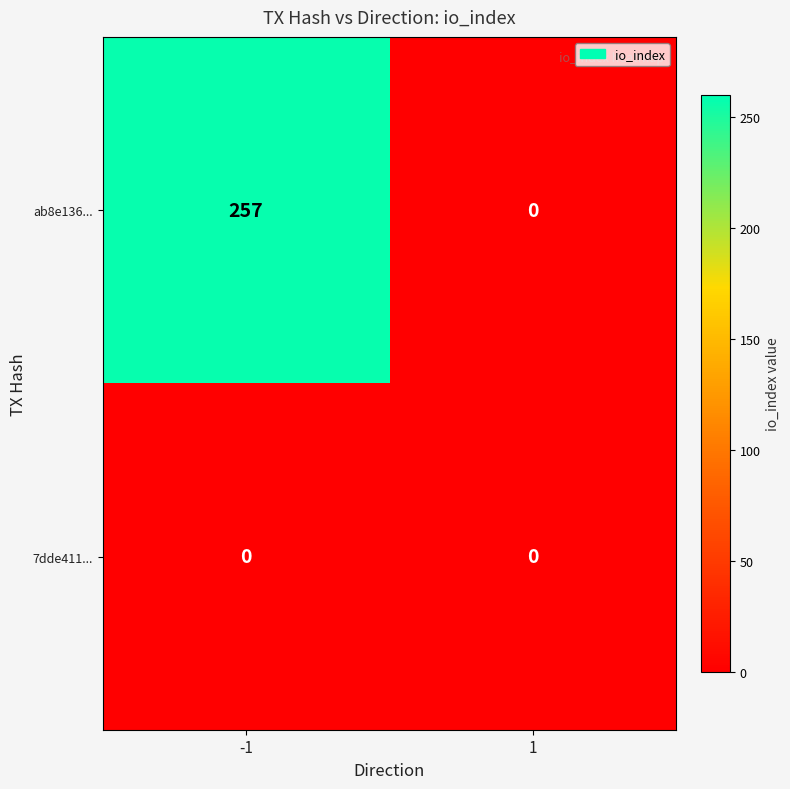

What is the greatest value displayed?

257